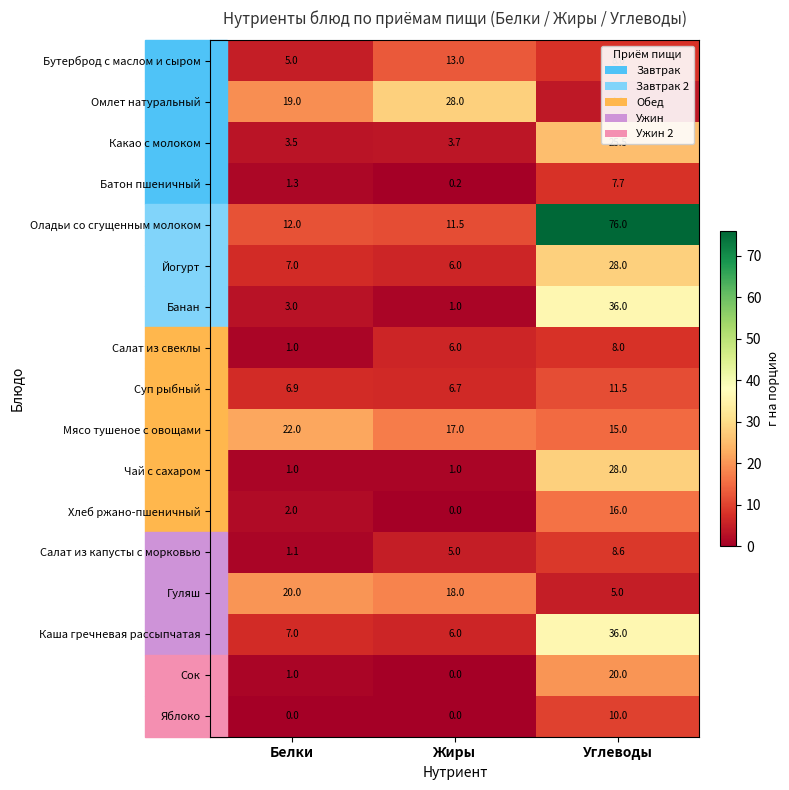

Where is Батон пшеничный nearest to the value 3?

Белки